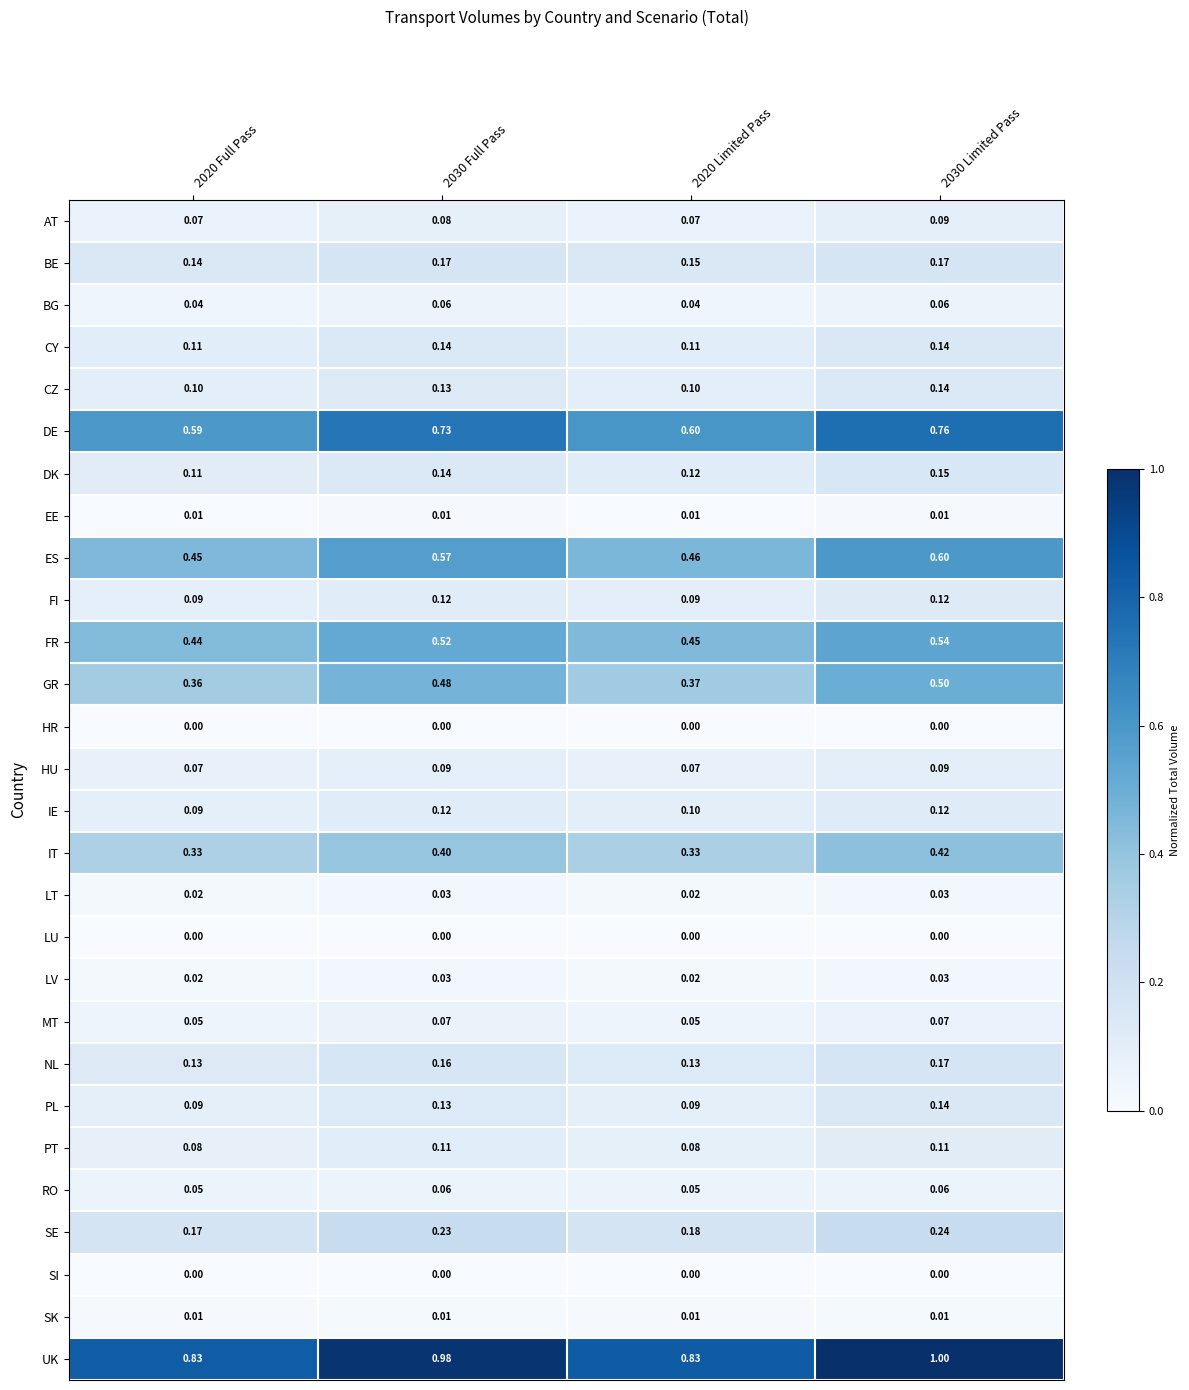

Count the number of data series in this chart.

28